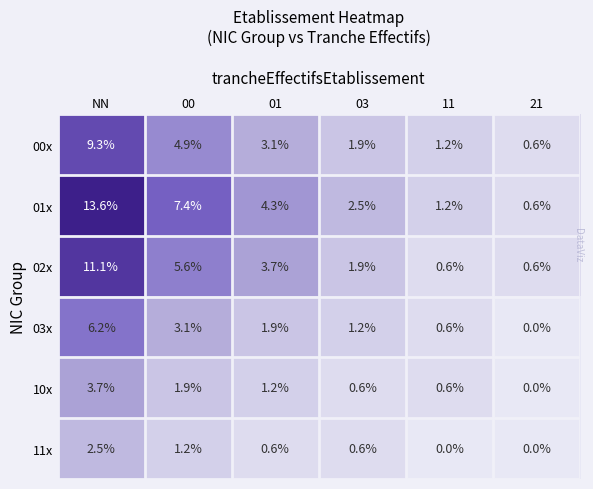

At 00, list the series in order from smallest to largest.

11x, 10x, 03x, 00x, 02x, 01x